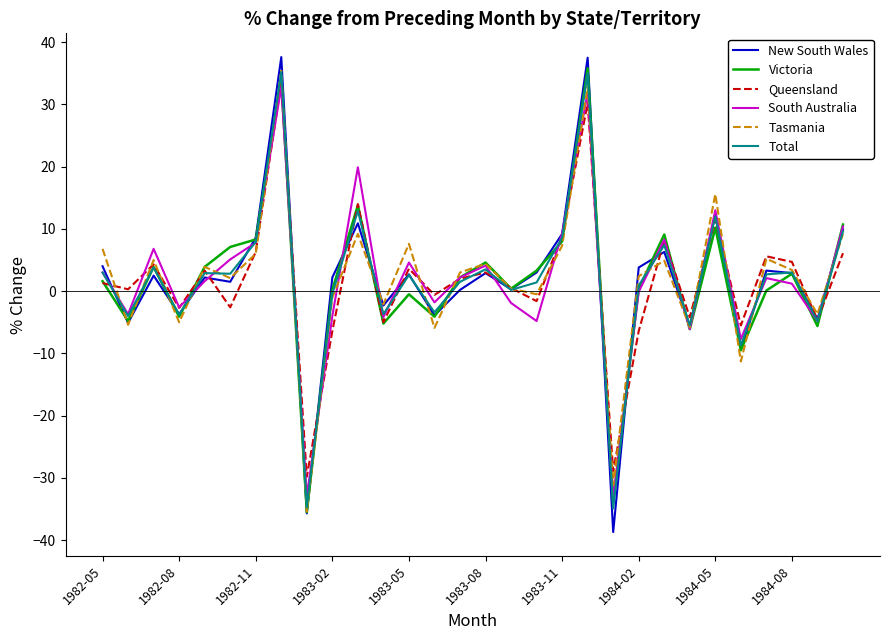

How many interior local valleys does the South Australia series have?

10